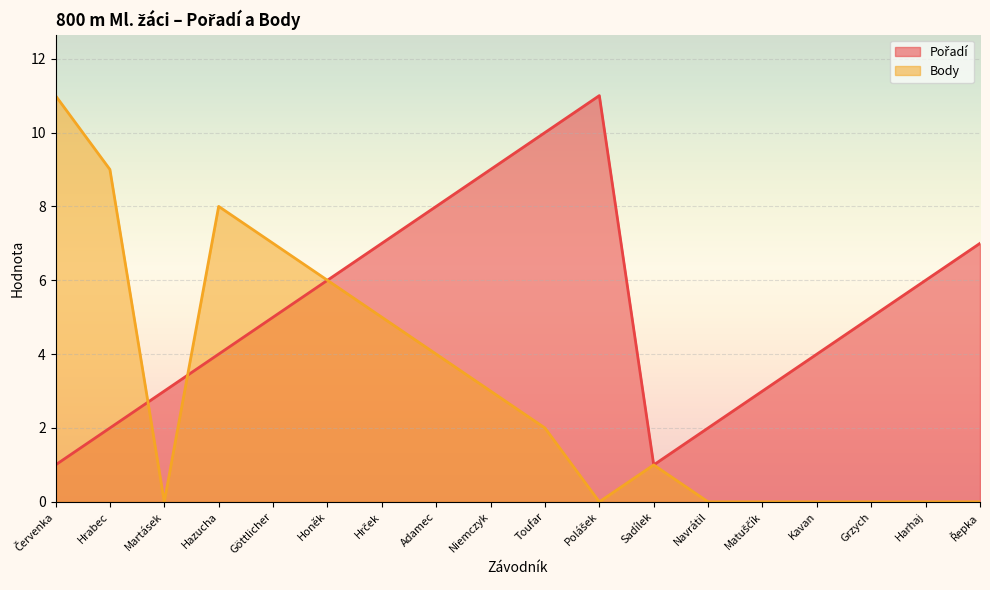

Is it true that Body equals 3 at Hrček?

False